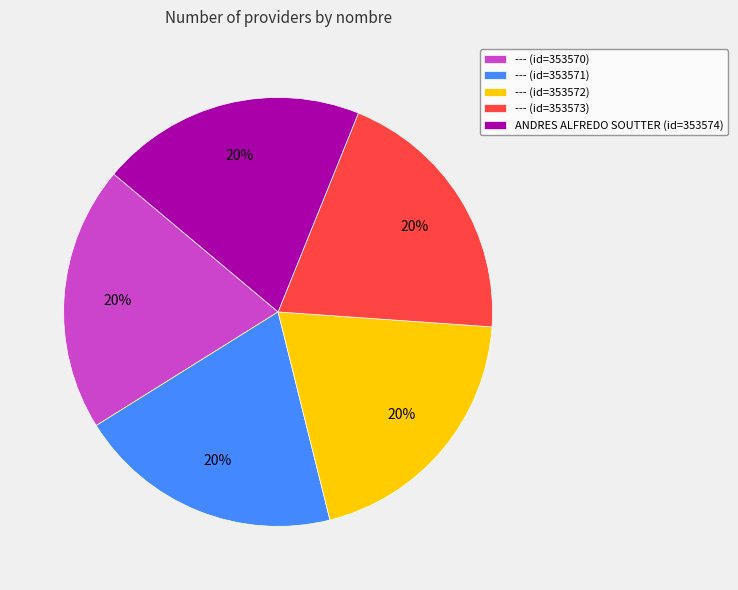

Is there a majority slice in this chart?

No